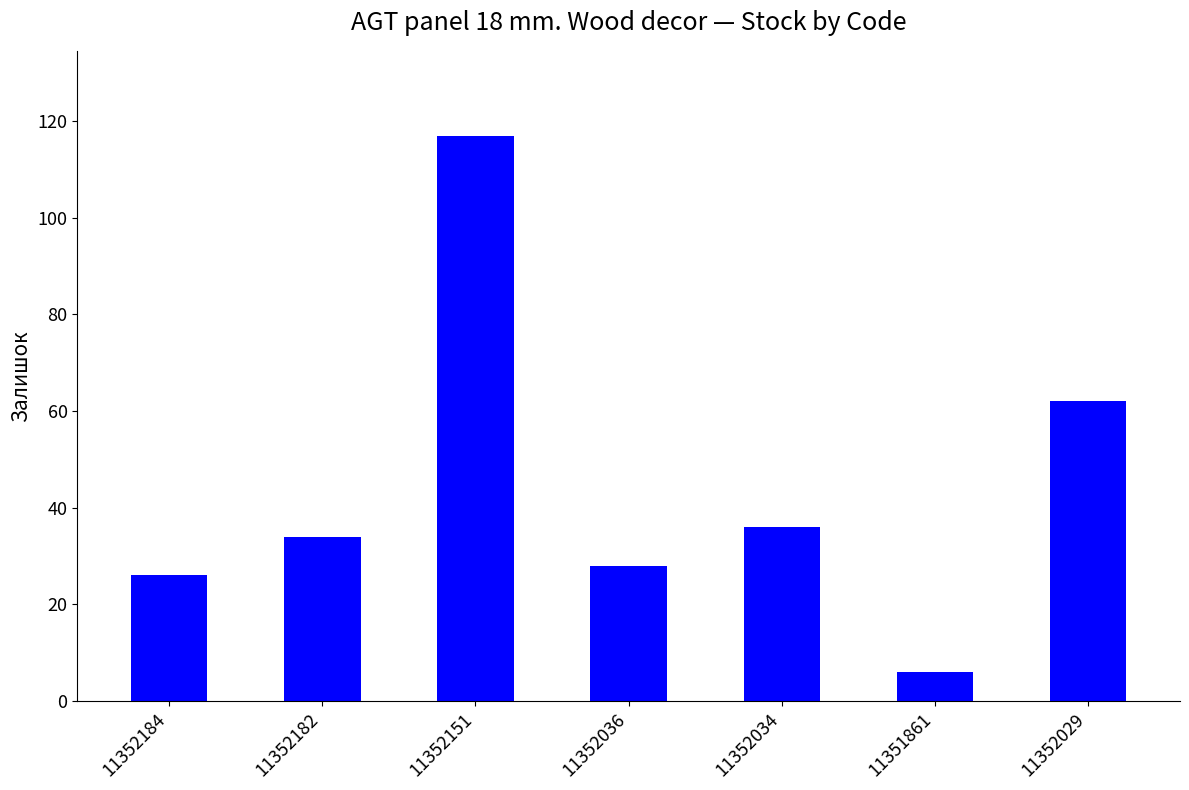

Reading right to left, what are all the values shown in this chart?

62	6	36	28	117	34	26